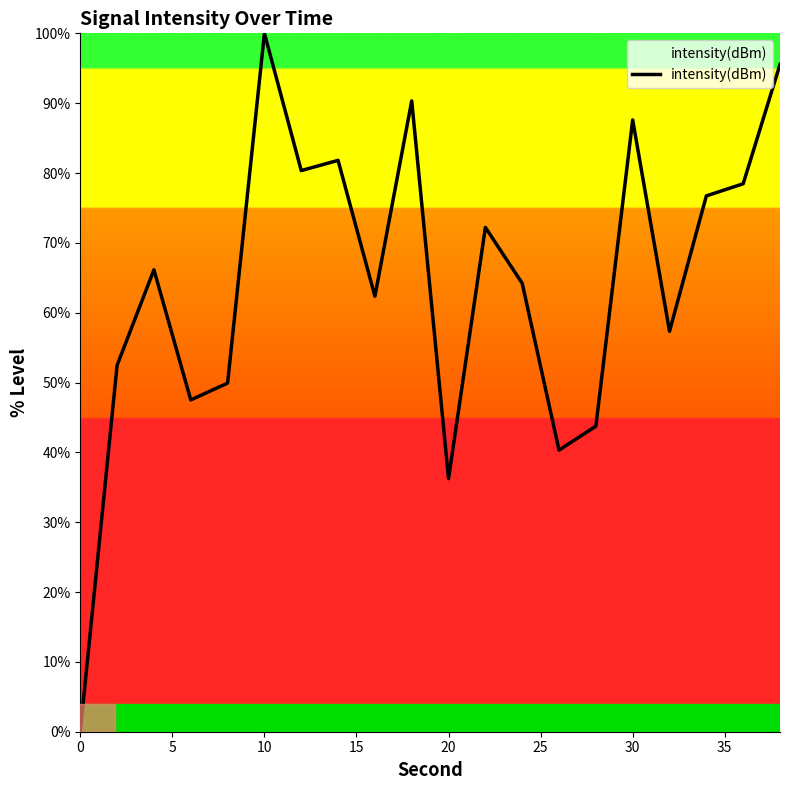

How many lines are shown in the chart?

1